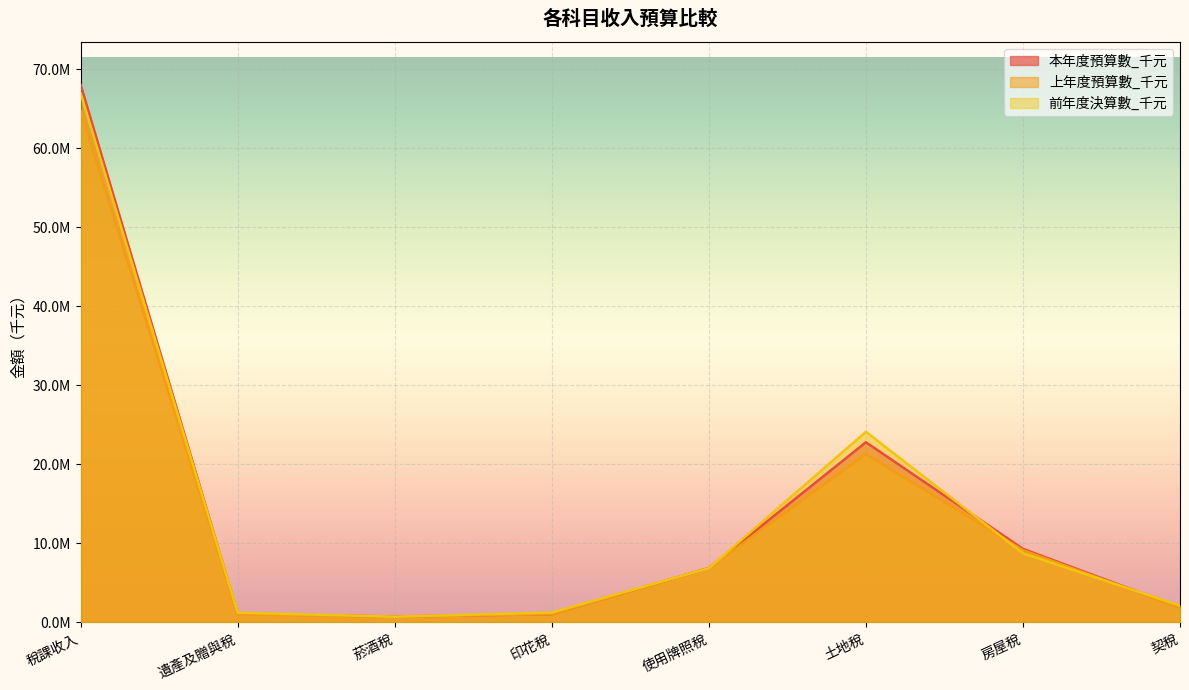

True or false: 本年度預算數_千元 and 上年度預算數_千元 intersect in this chart.

False